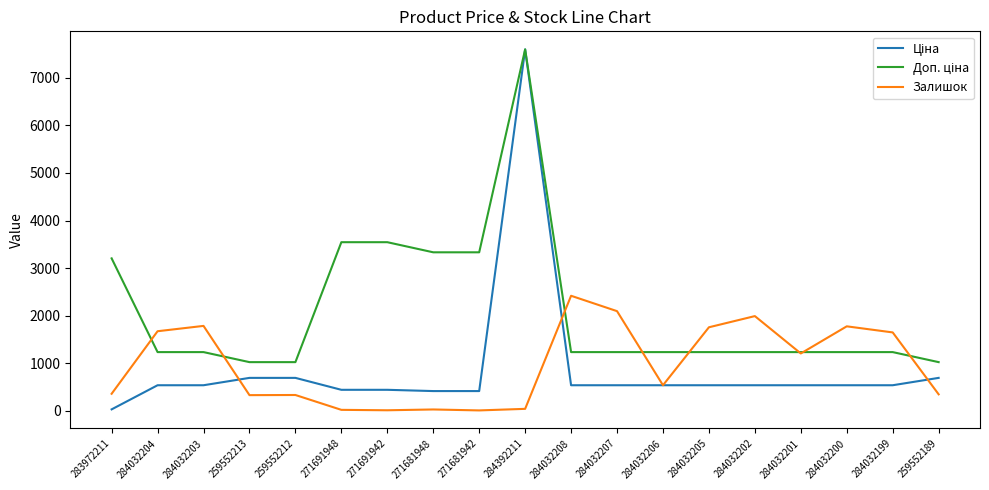

Does the chart have visible grid lines?

No